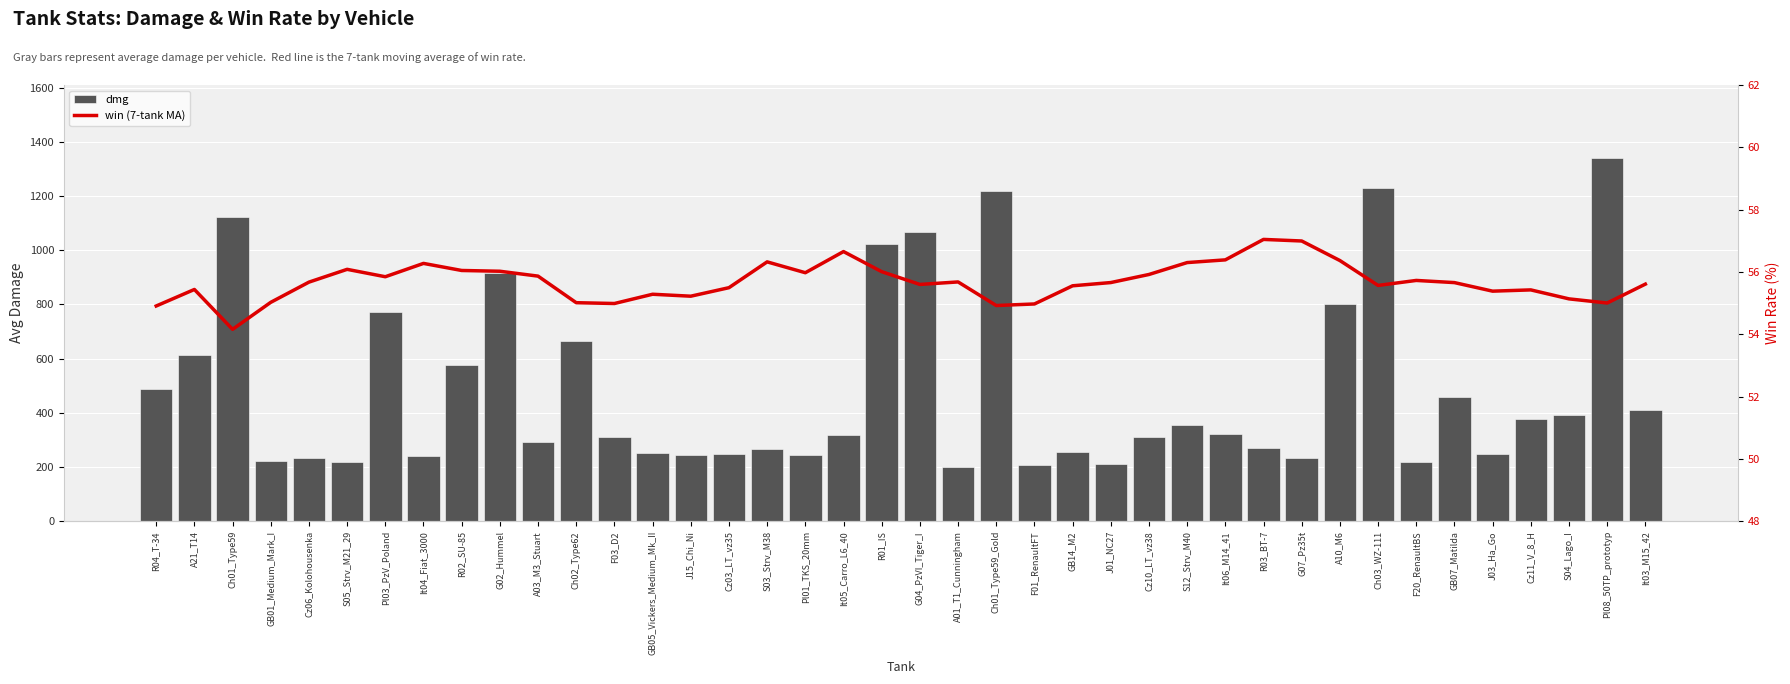

What is the label of the 3rd bar from the right?

S04_Lago_I